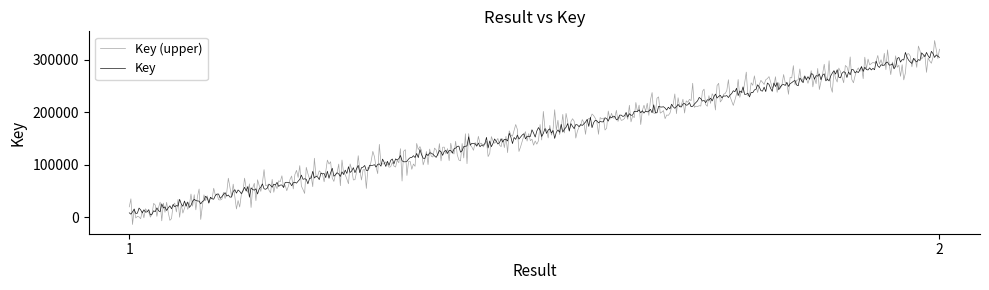

List the series in order of their peak value, lowest first.

Key, Key (upper)